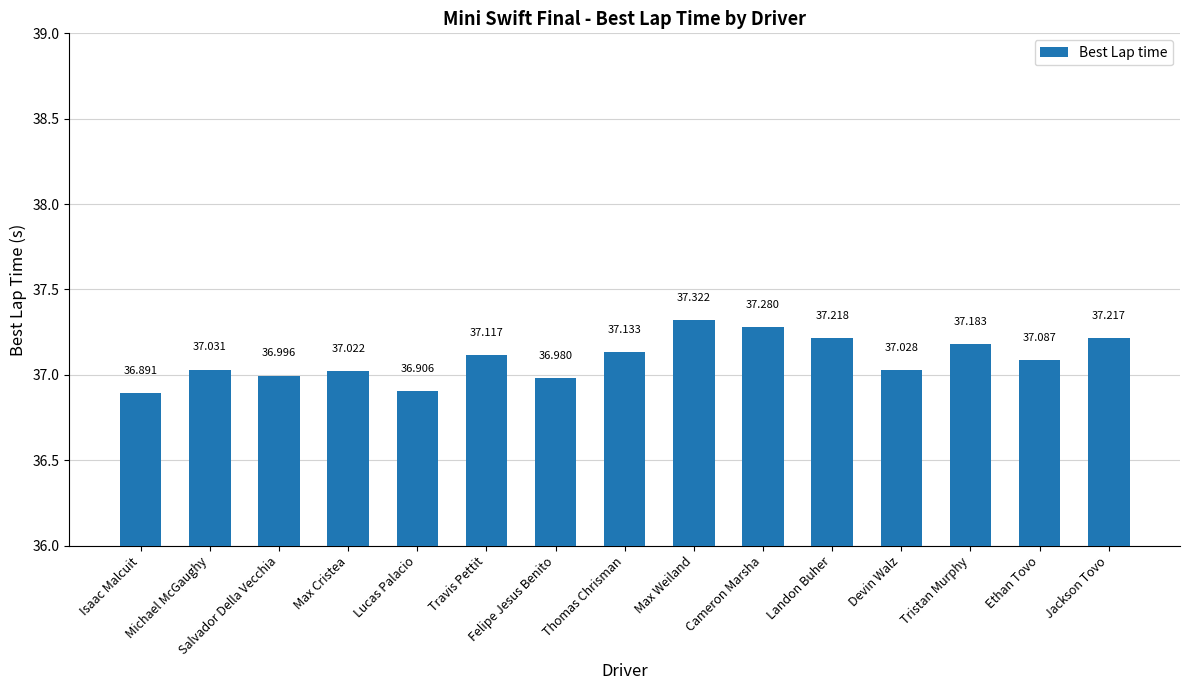

What is the sum of the values at Cameron Marsha and Michael McGaughy?

74.3